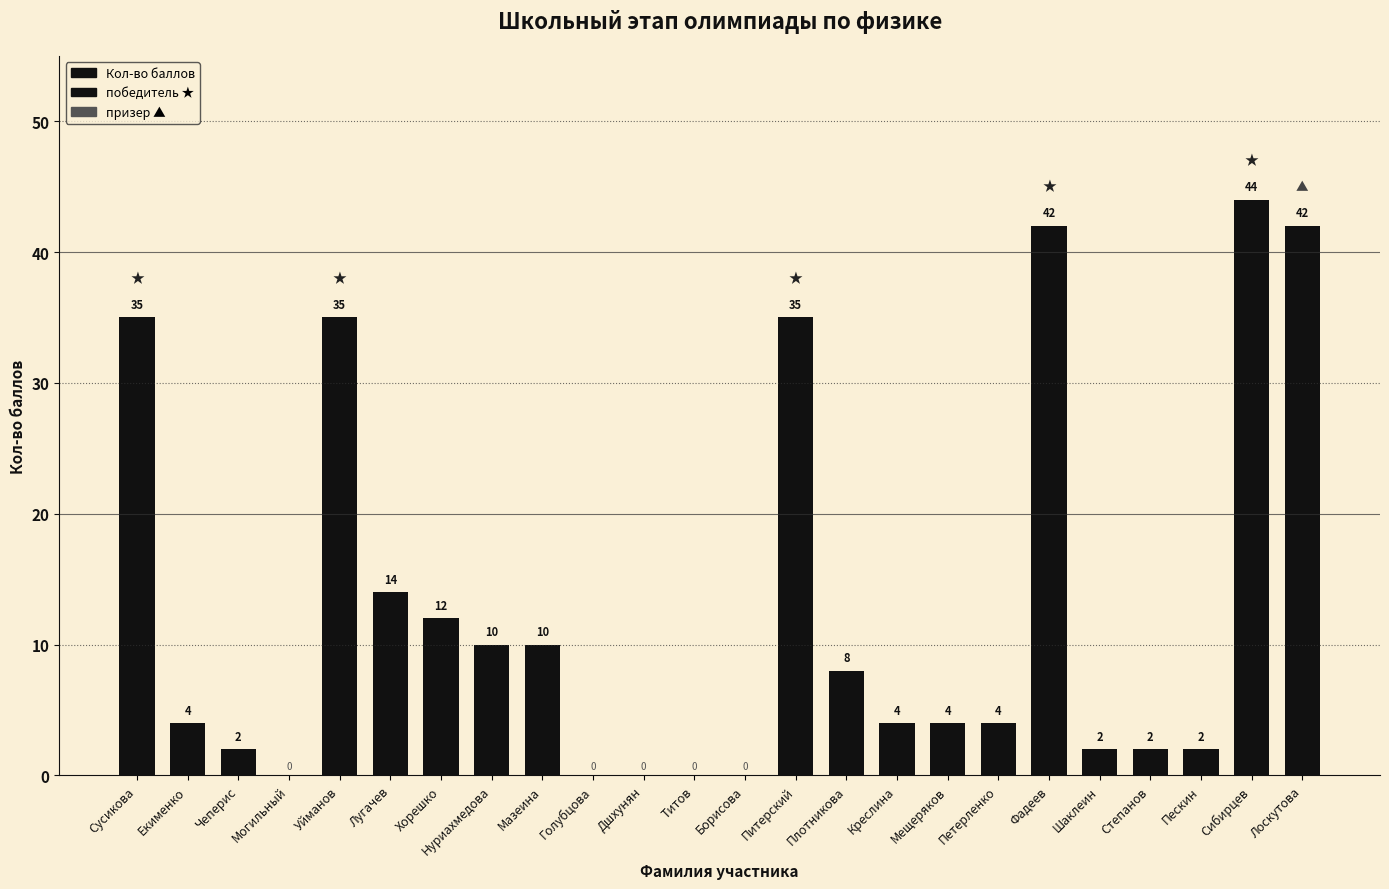

How many categories are shown in the chart?

24